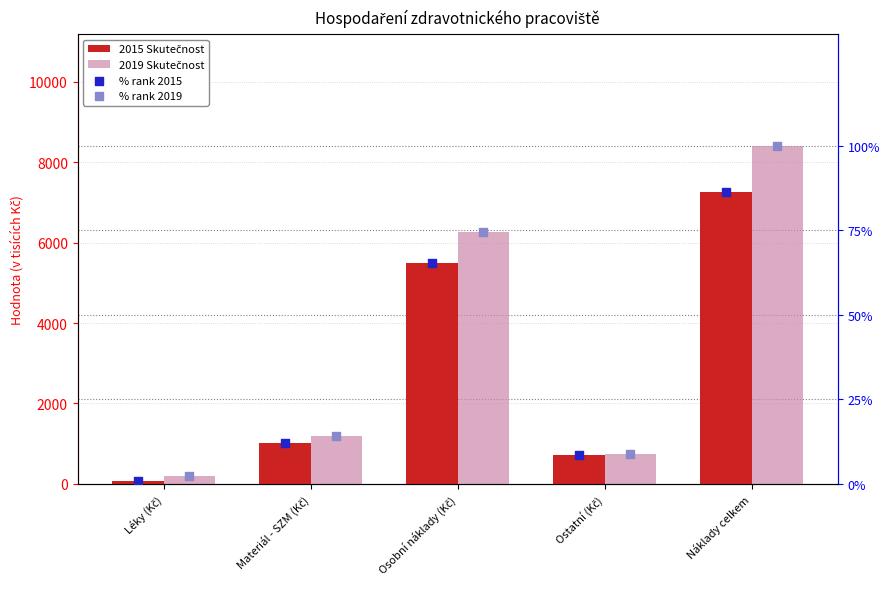

Which series has the largest Y range (max minus min)?

2019 Skutečnost